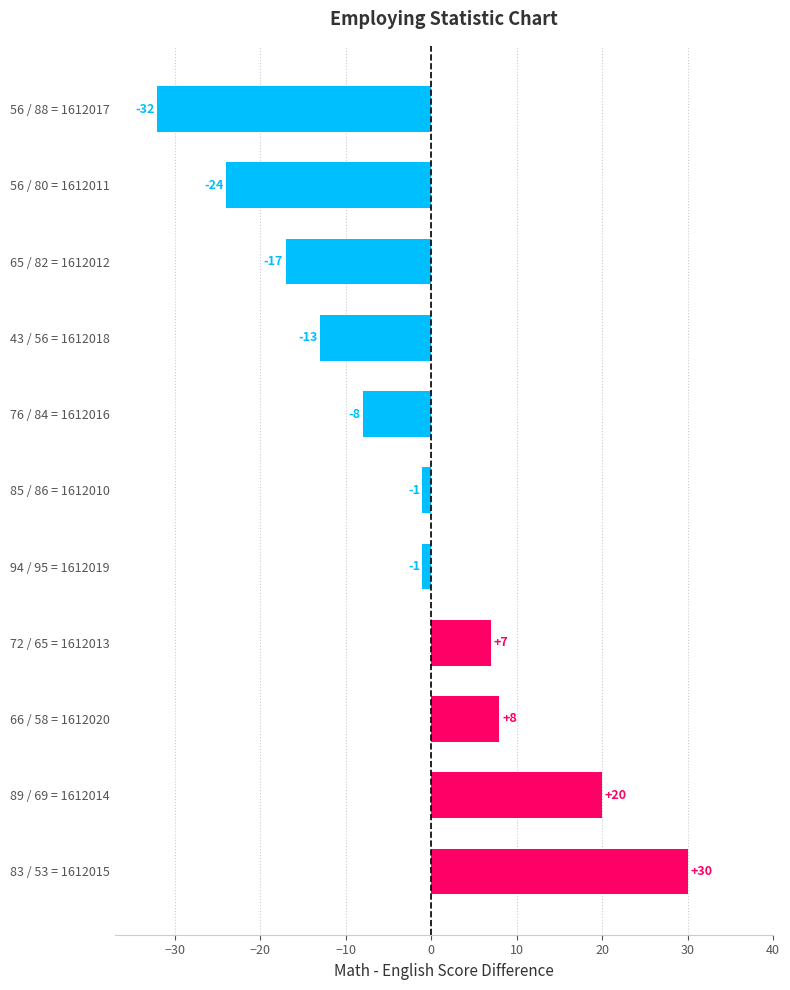

The value at 65 / 82 = 1612012 is -5. True or false?

False